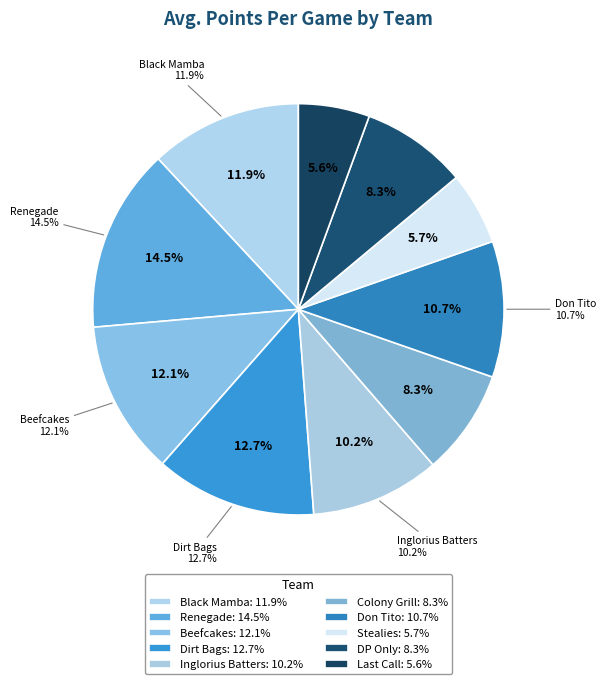

Rank the categories by value from highest to lowest.

Renegade, Dirt Bags, Beefcakes, Black Mamba, Don Tito, Inglorius Batters, DP Only, Colony Grill, Stealies, Last Call